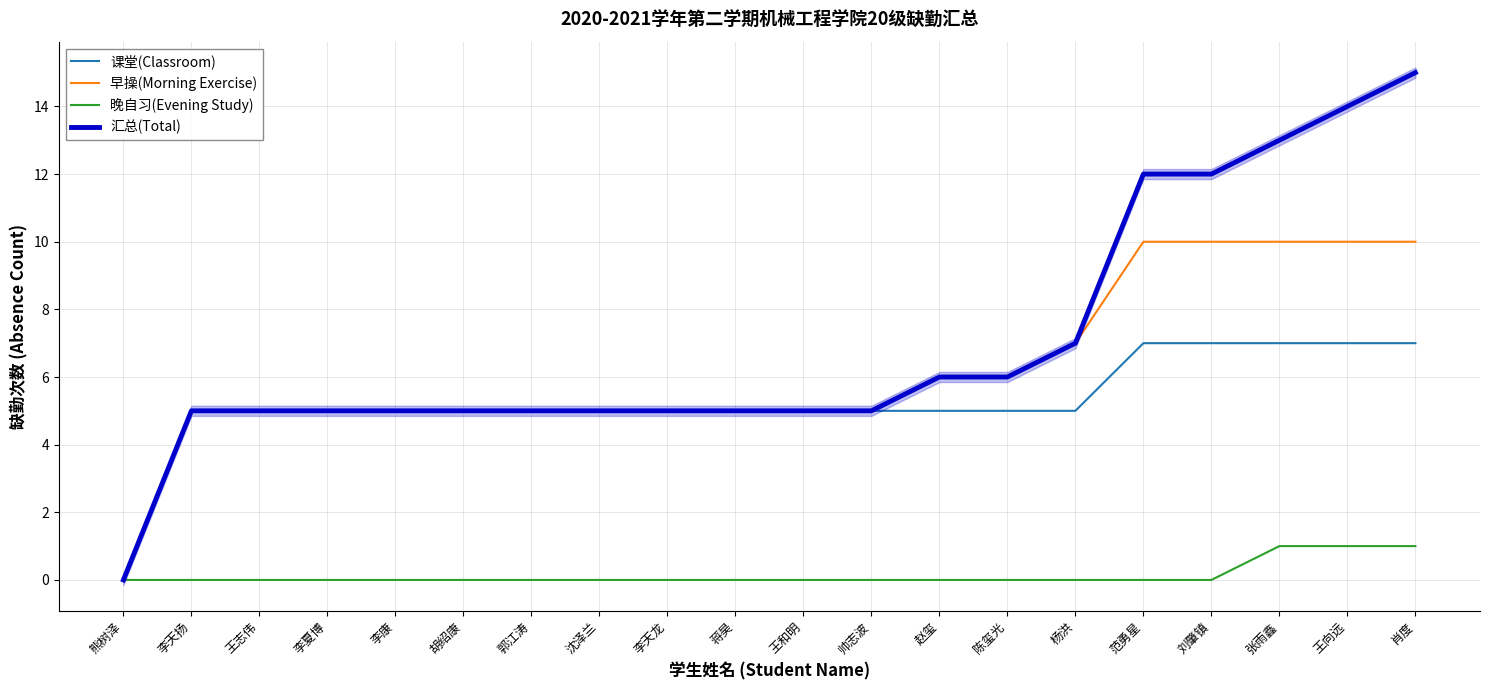

How many data points in 汇总(Total) are above 5?

8